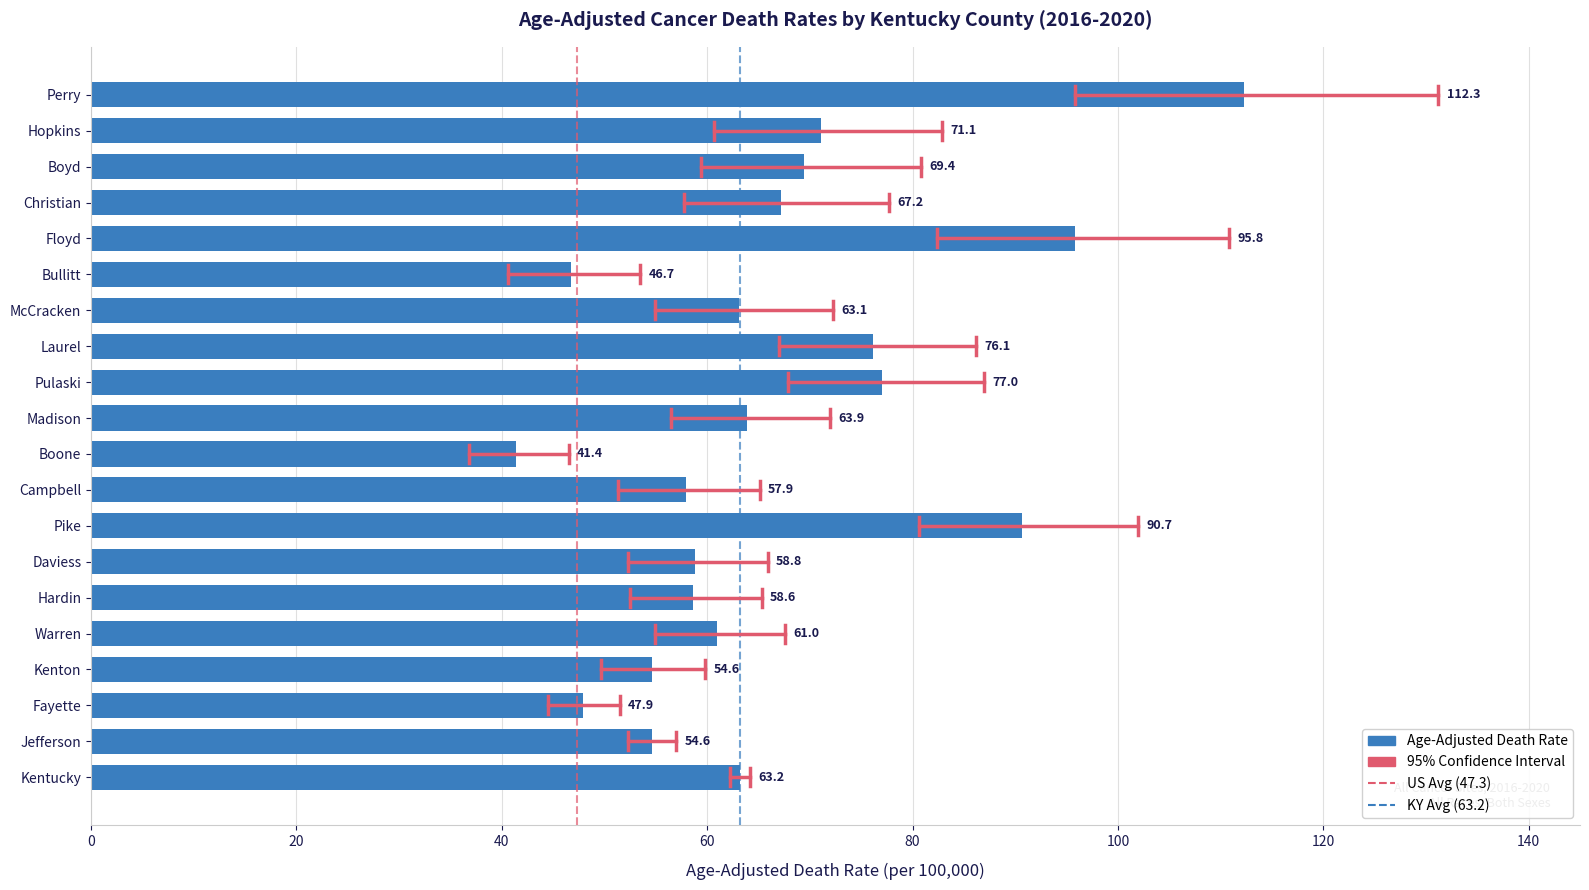

What is the ratio of the value at Kentucky to the value at Campbell?

1.1